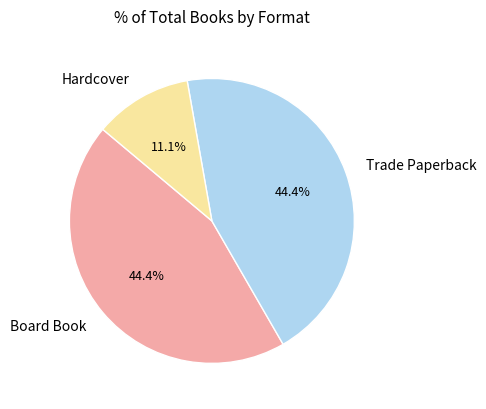

What portion of the pie excludes Hardcover?

88.9%